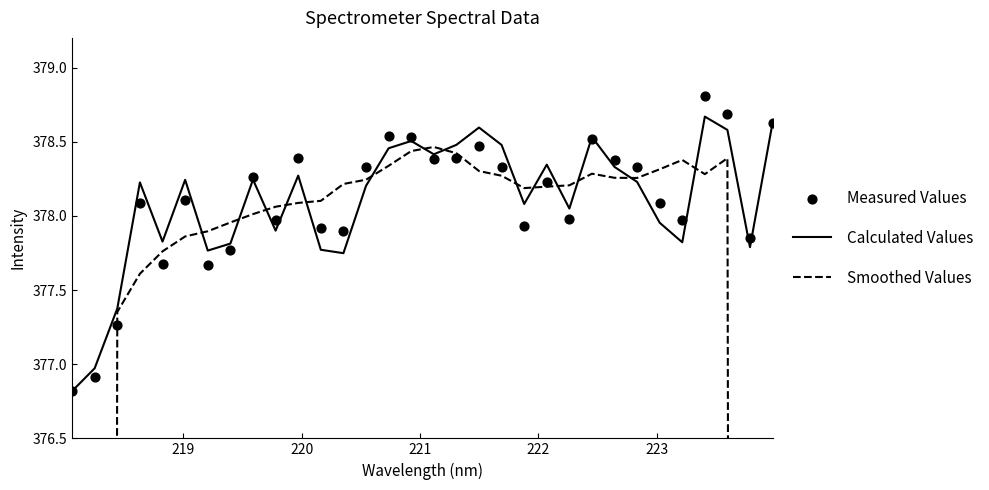

Which series has the largest total across all categories?

Calculated Values